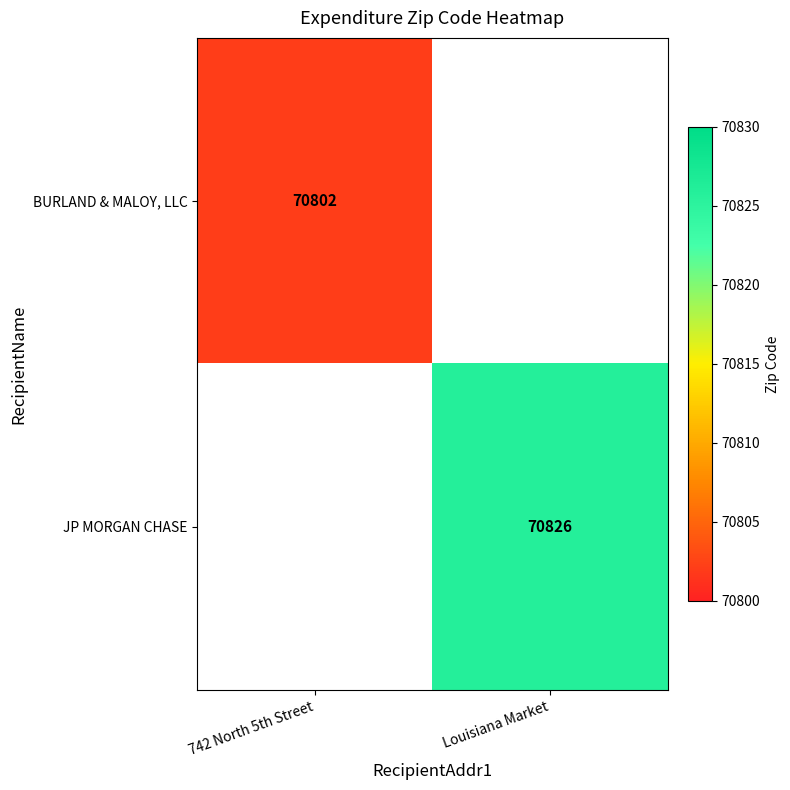

How many data points does each series have?

2